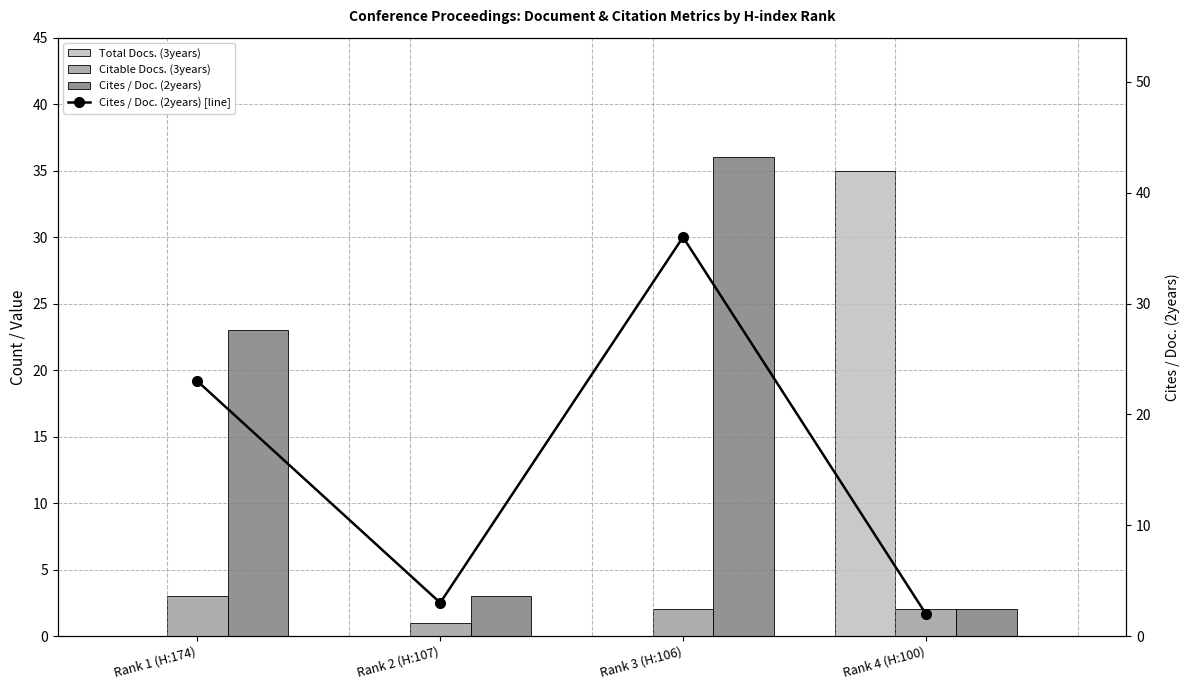

Reading right to left, transcribe all the data shown in this chart.

Total Docs. (3years): Rank 4 (H:100)=35	Rank 3 (H:106)=0	Rank 2 (H:107)=0	Rank 1 (H:174)=0
Citable Docs. (3years): Rank 4 (H:100)=2	Rank 3 (H:106)=2	Rank 2 (H:107)=1	Rank 1 (H:174)=3
Cites / Doc. (2years): Rank 4 (H:100)=2	Rank 3 (H:106)=36	Rank 2 (H:107)=3	Rank 1 (H:174)=23
Cites / Doc. (2years) [line]: Rank 4 (H:100)=2	Rank 3 (H:106)=36	Rank 2 (H:107)=3	Rank 1 (H:174)=23